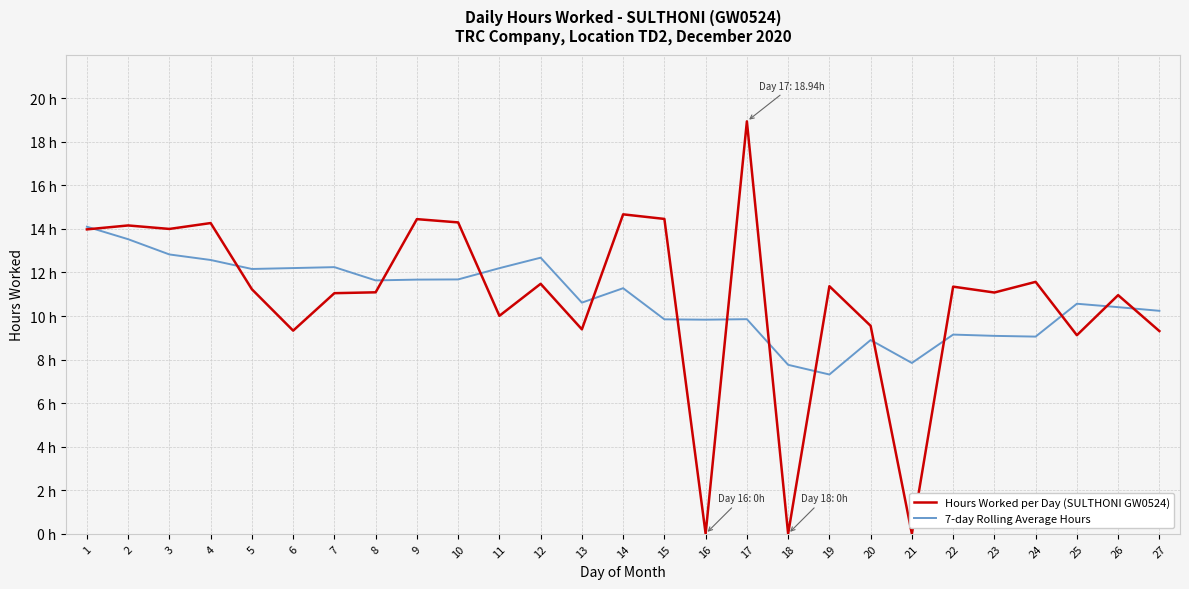

What is the total value across all series at 4?

26.8